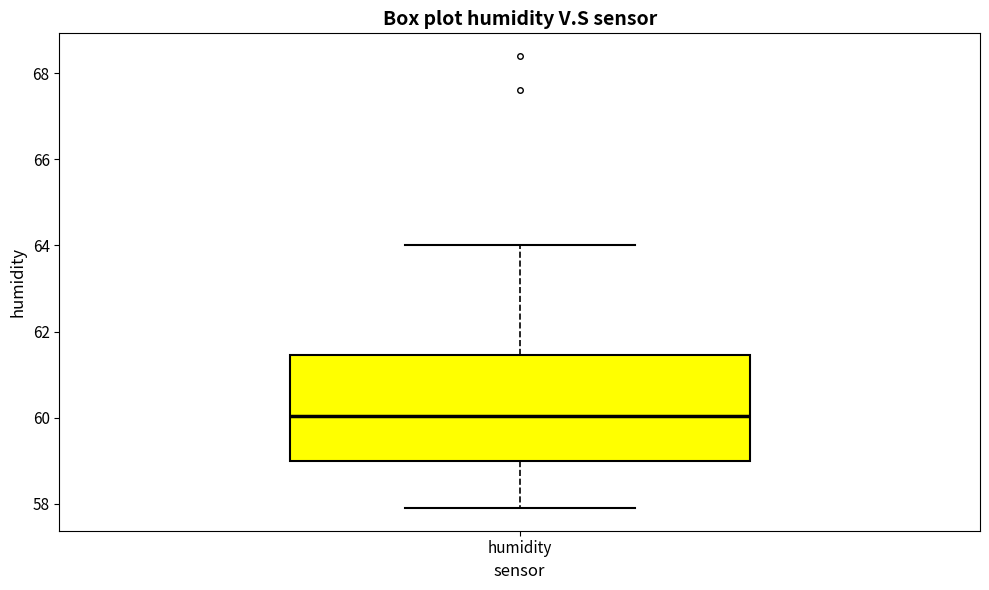

Where does the lower whisker of the box for humidity end on the y-axis? The values are not printed on the chart, so give them approximately, as read against the axis.

58.0